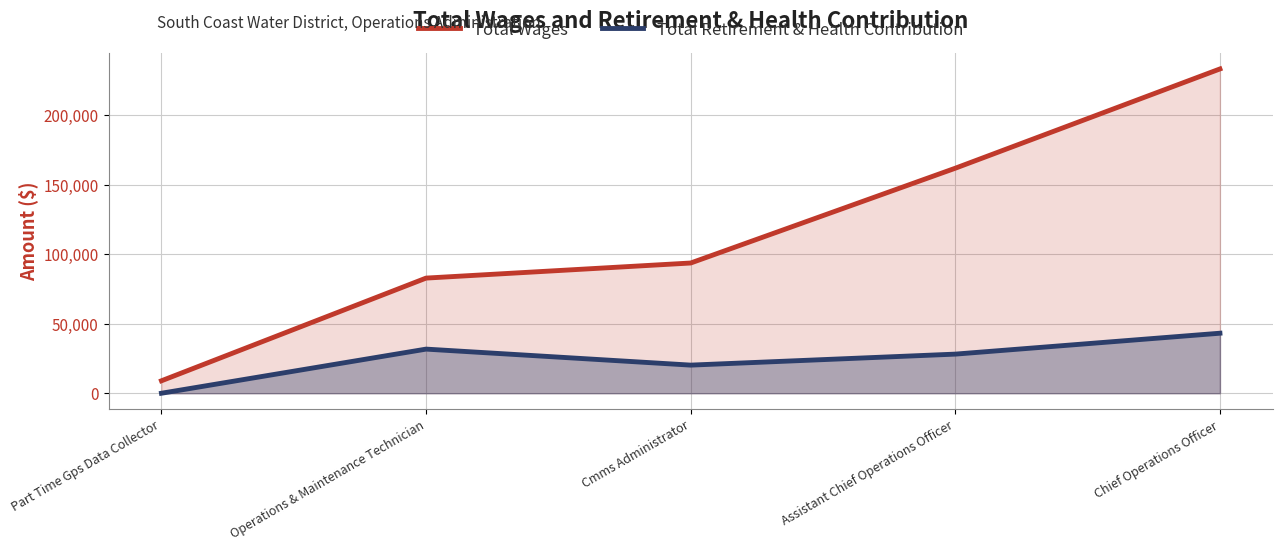

How many lines are shown in the chart?

2